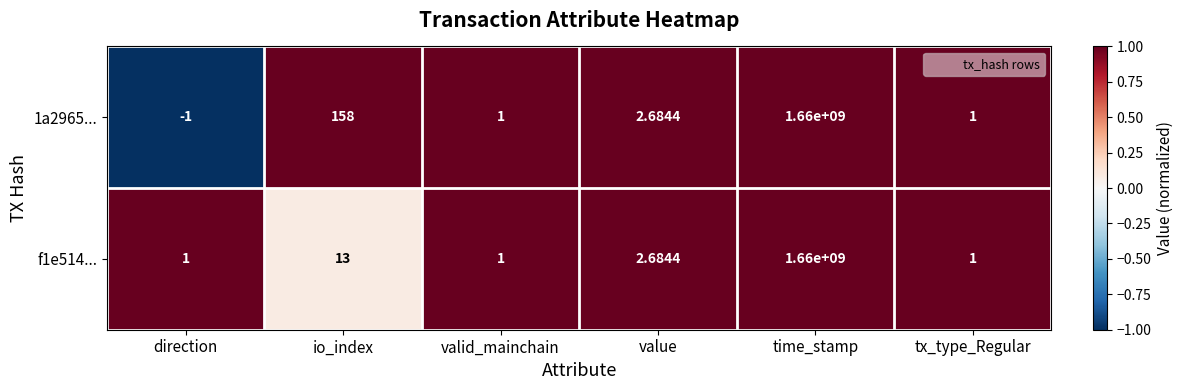

Where does the f1e514... series first go above 2?

io_index